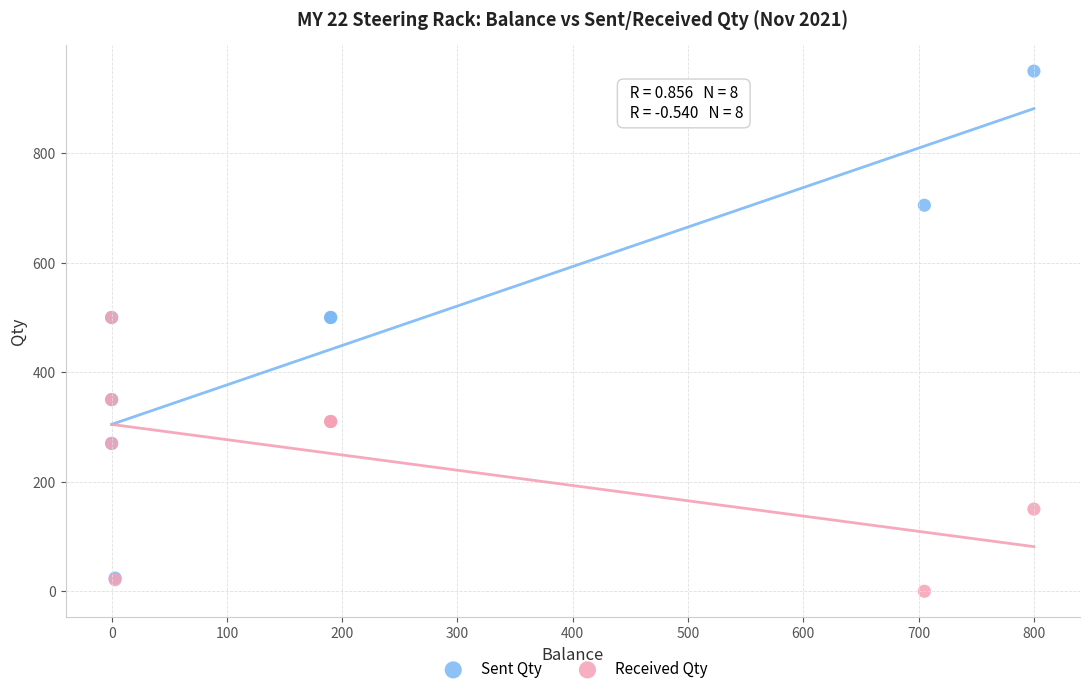

Which series has the widest spread of Y values?

Sent Qty